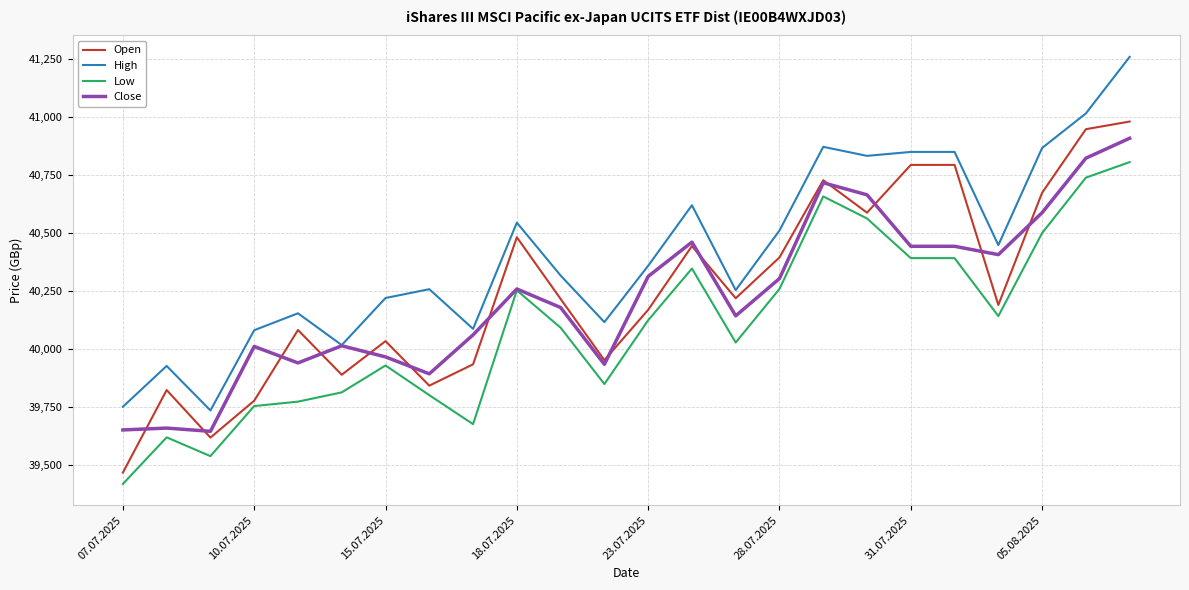

What is the maximum value for Open?

40980